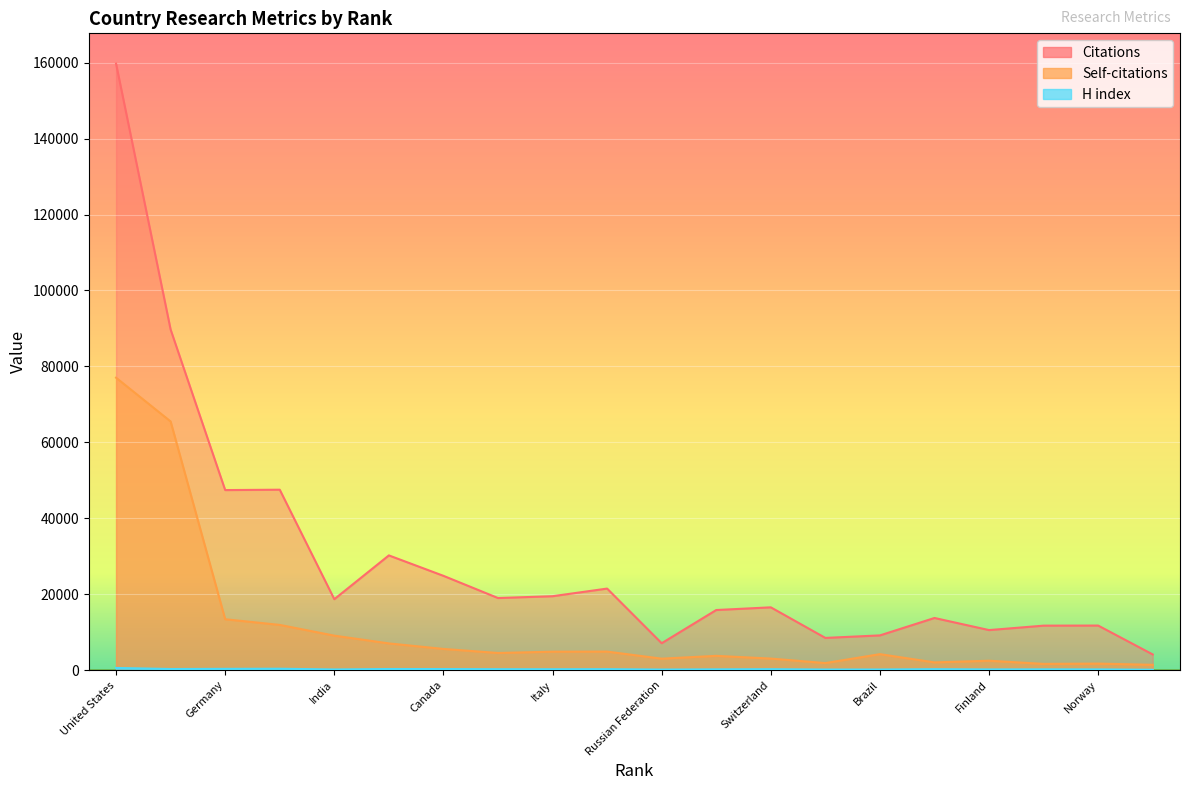

What is the average value of the Self-citations series?

11445